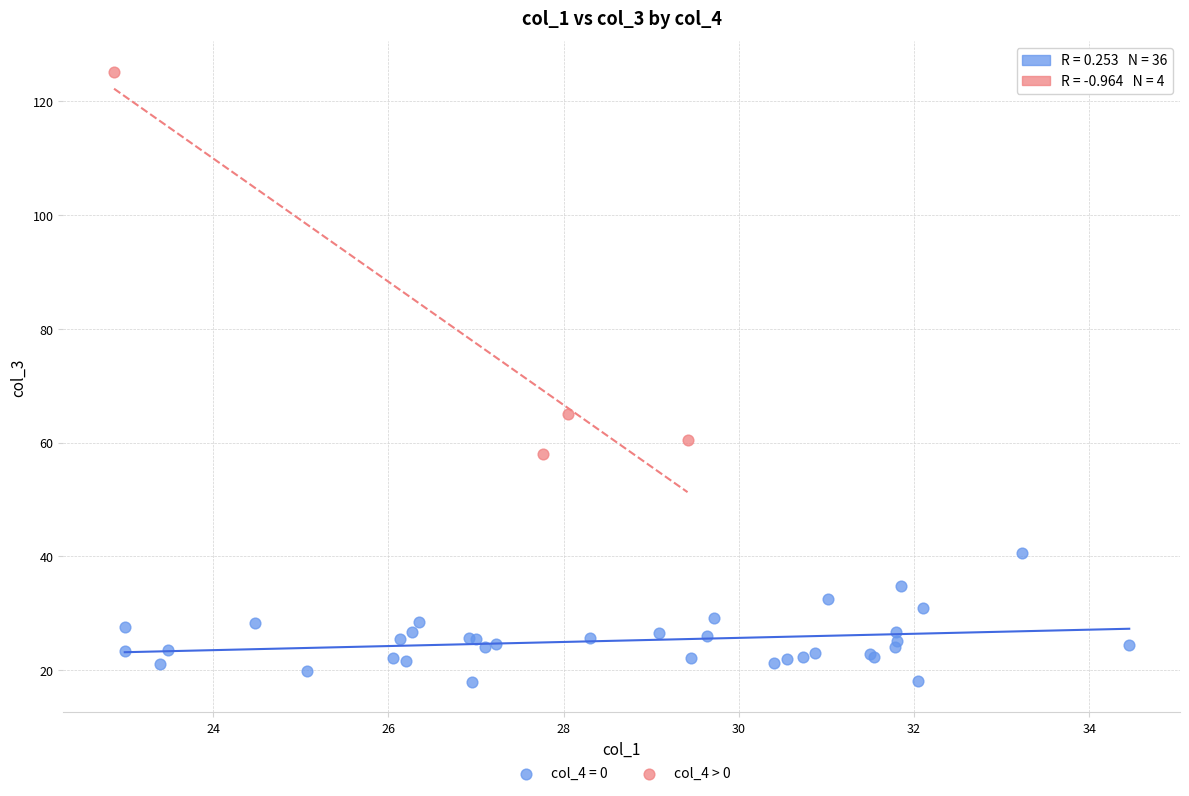

Which series reaches the maximum Y coordinate?

col_4 > 0